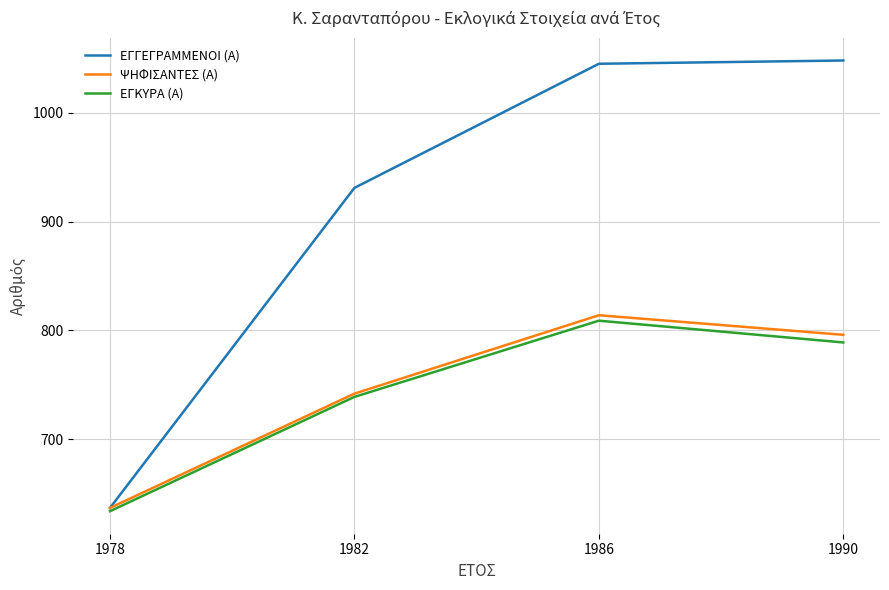

Which series has the widest spread of values?

ΕΓΓΕΓΡΑΜΜΕΝΟΙ (Α)